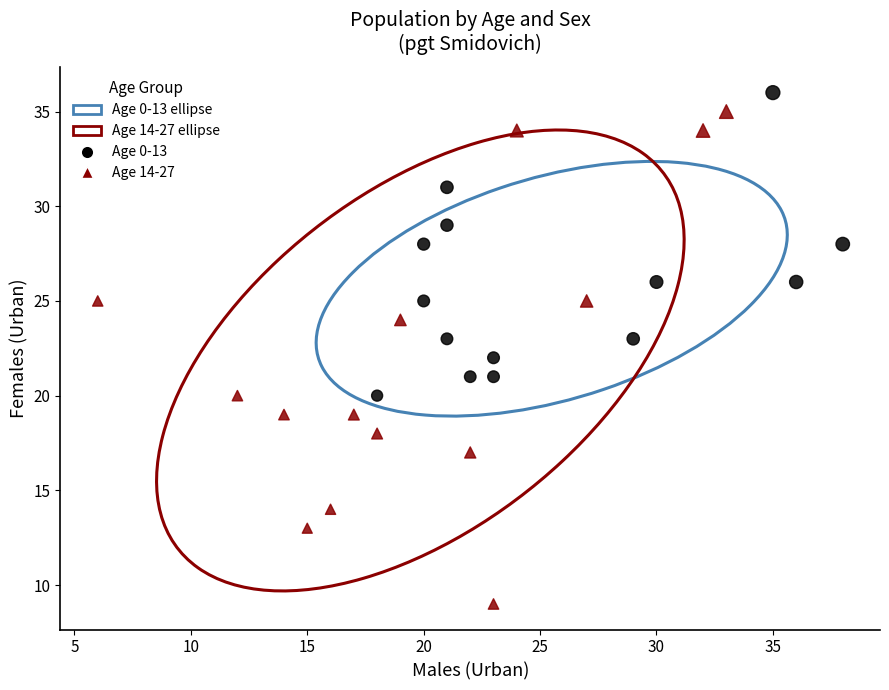

Which series reaches the minimum Y coordinate?

Age 14-27